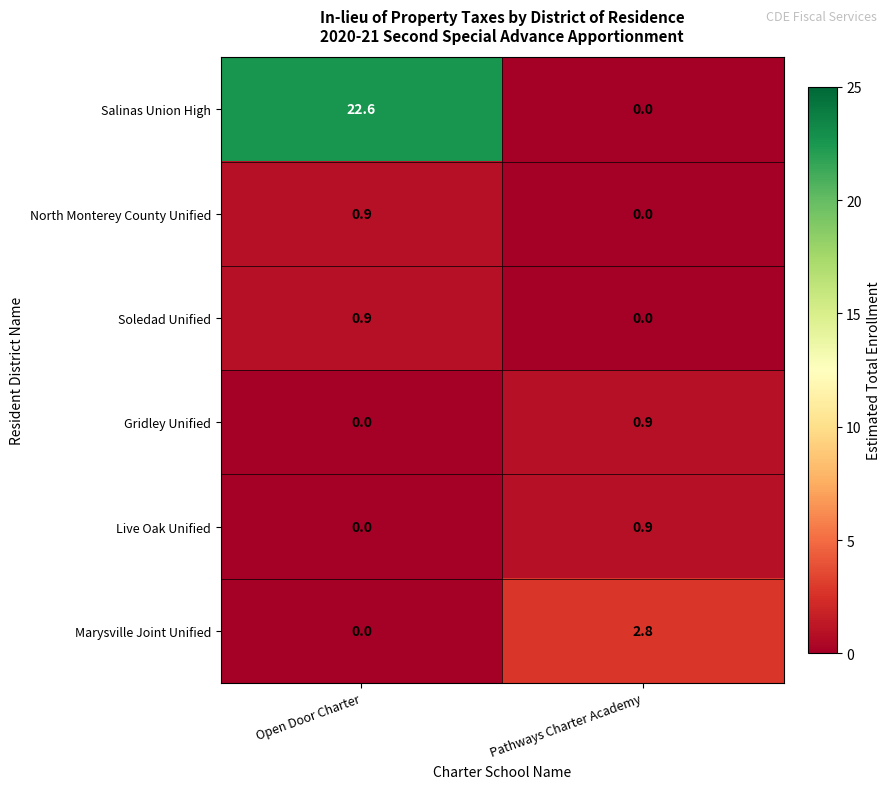

Which series has the largest range (max minus min)?

Salinas Union High